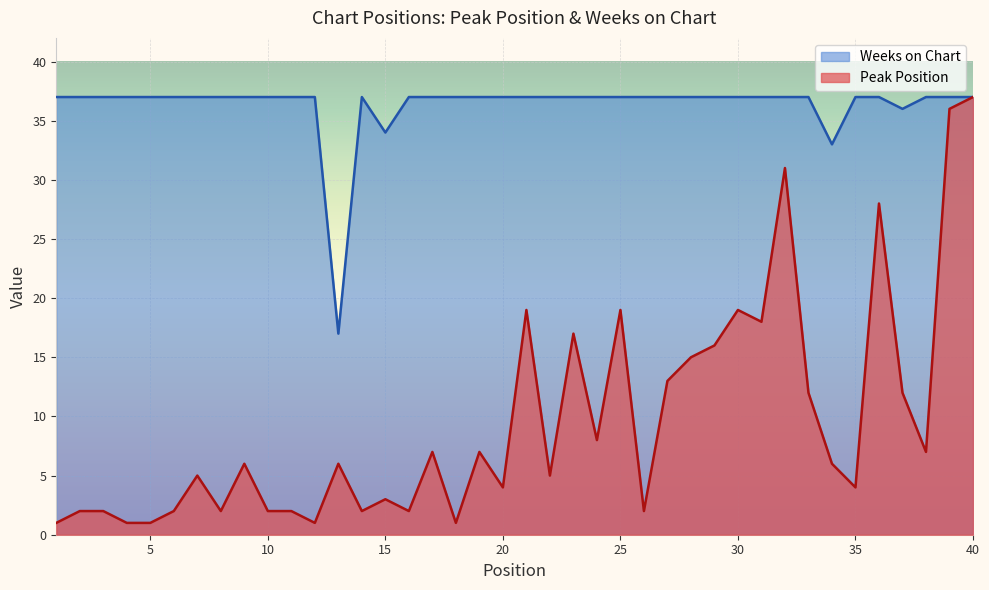

Is it true that Peak Position equals 6 at 9?

True